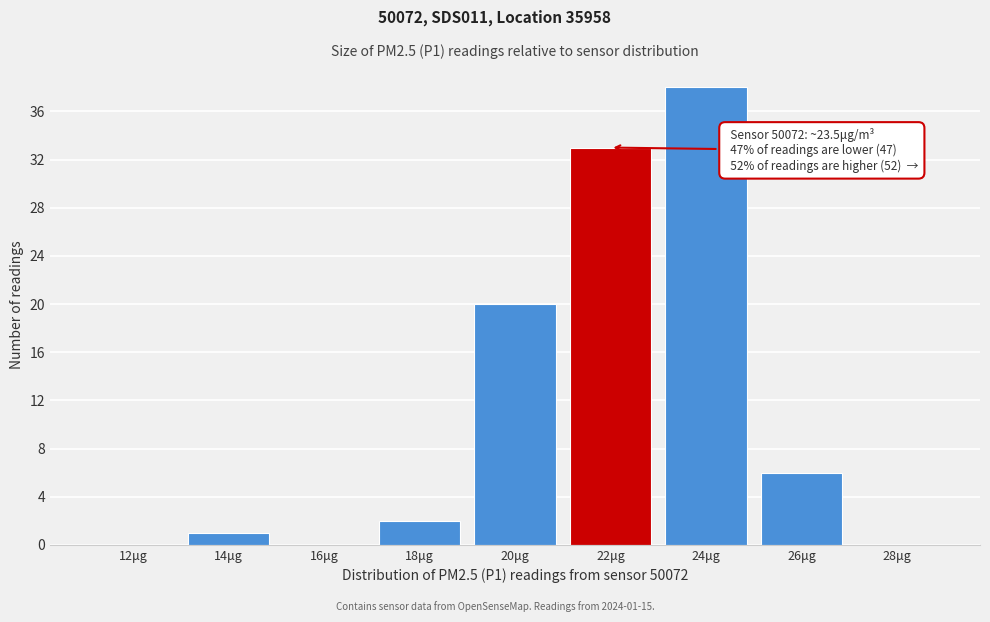

Reading left to right, what are all the values shown in this chart?

12μg=0	14μg=1	16μg=0	18μg=2	20μg=20	22μg=33	24μg=38	26μg=6	28μg=0